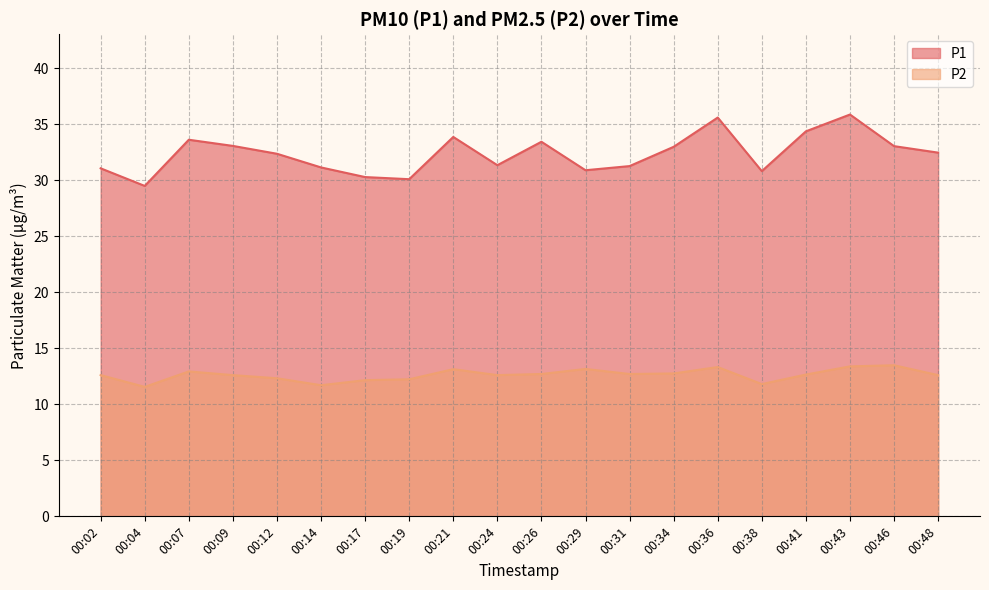

What is the sum of all P2 values?

252.3